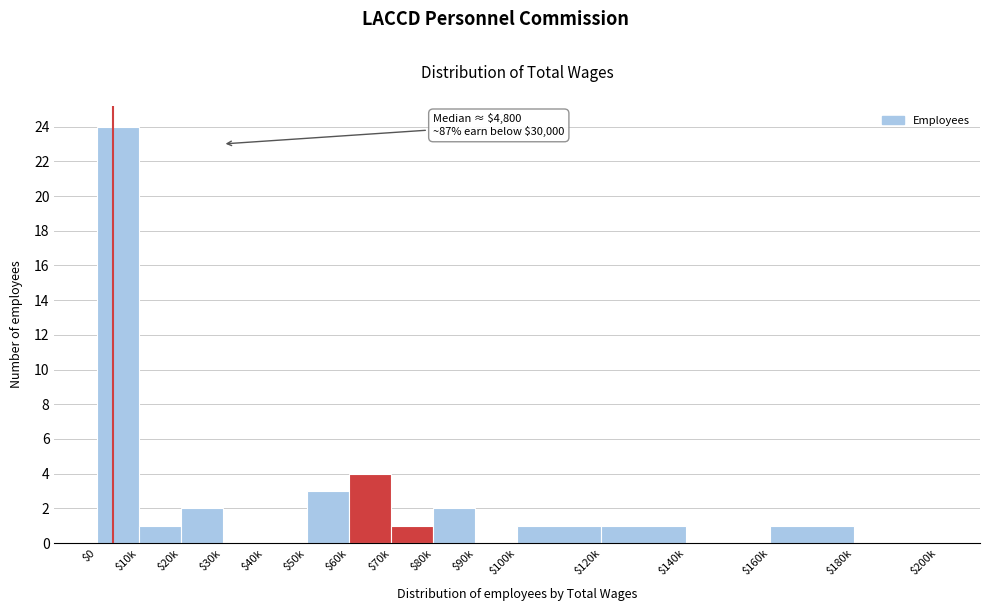

What is the sum of all values?

40